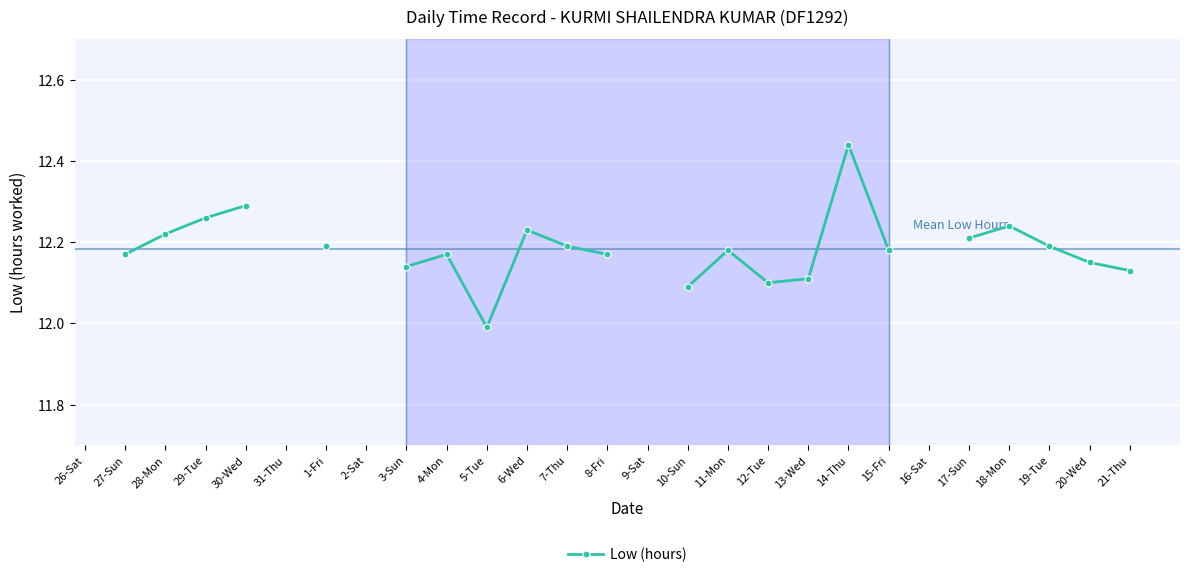

Between 6-Wed and 13-Wed, which is larger?

6-Wed